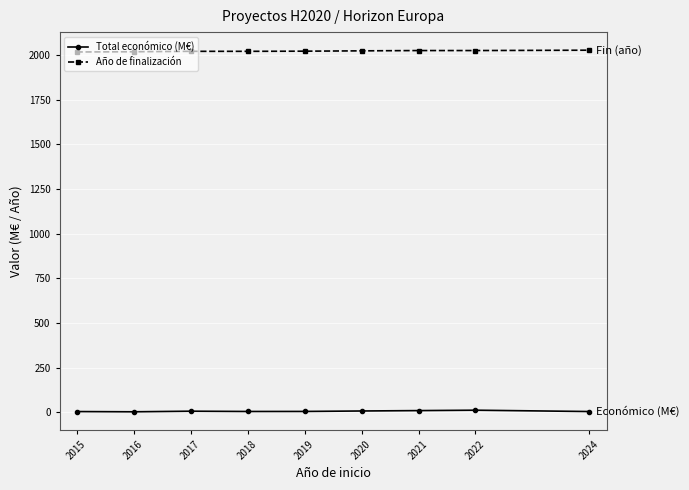

Is it true that Año de finalización equals 2026.0 at 2022?

True